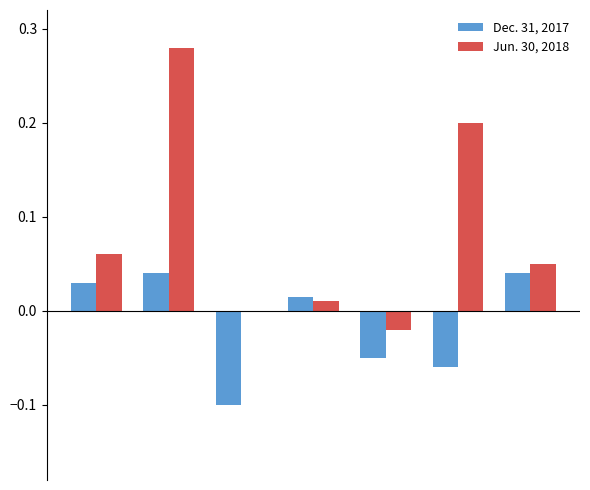

Which series has the widest spread of values?

Jun. 30, 2018